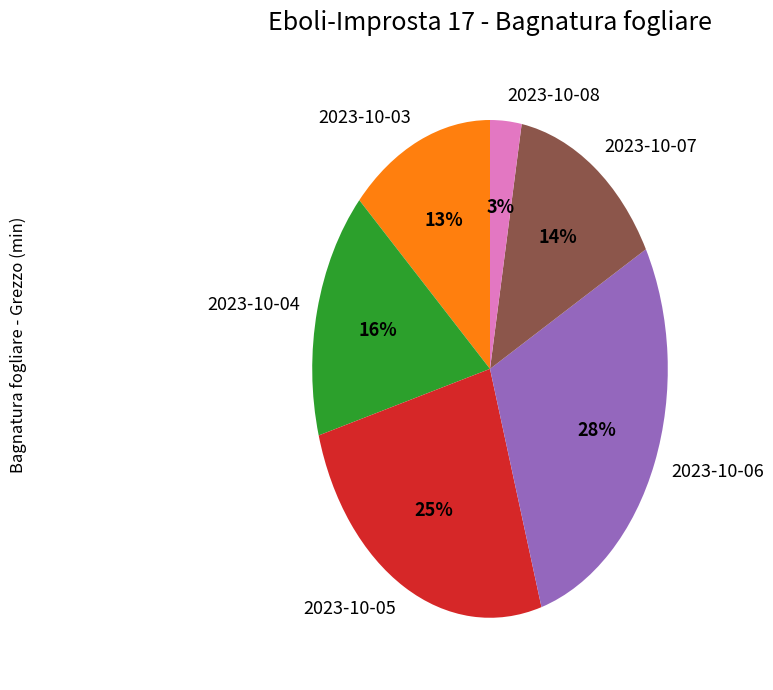

The 2023-10-04 slice represents 9% of the pie. True or false?

False